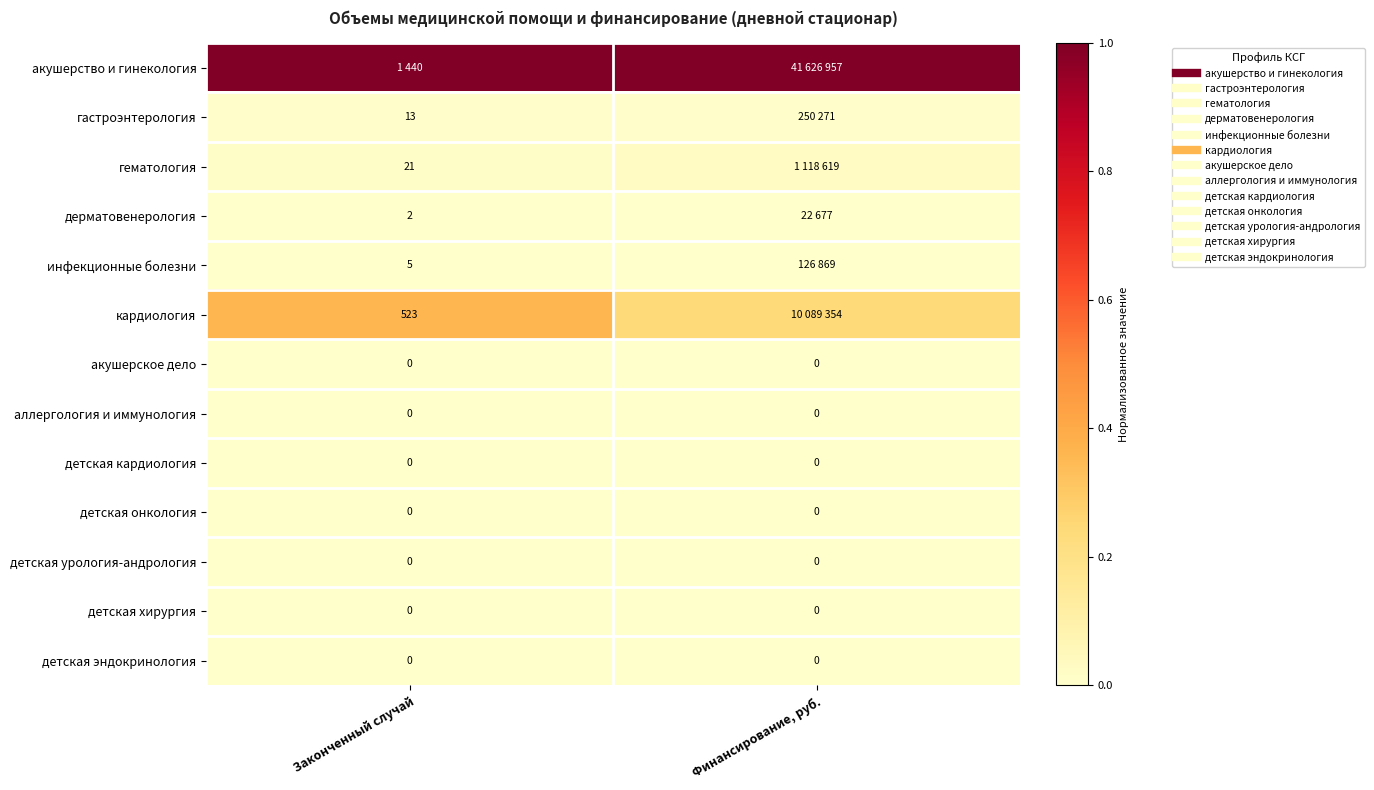

Rank the series by their maximum value, from highest to lowest.

акушерство и гинекология, кардиология, гематология, гастроэнтерология, инфекционные болезни, дерматовенерология, акушерское дело, аллергология и иммунология, детская кардиология, детская онкология, детская урология-андрология, детская хирургия, детская эндокринология